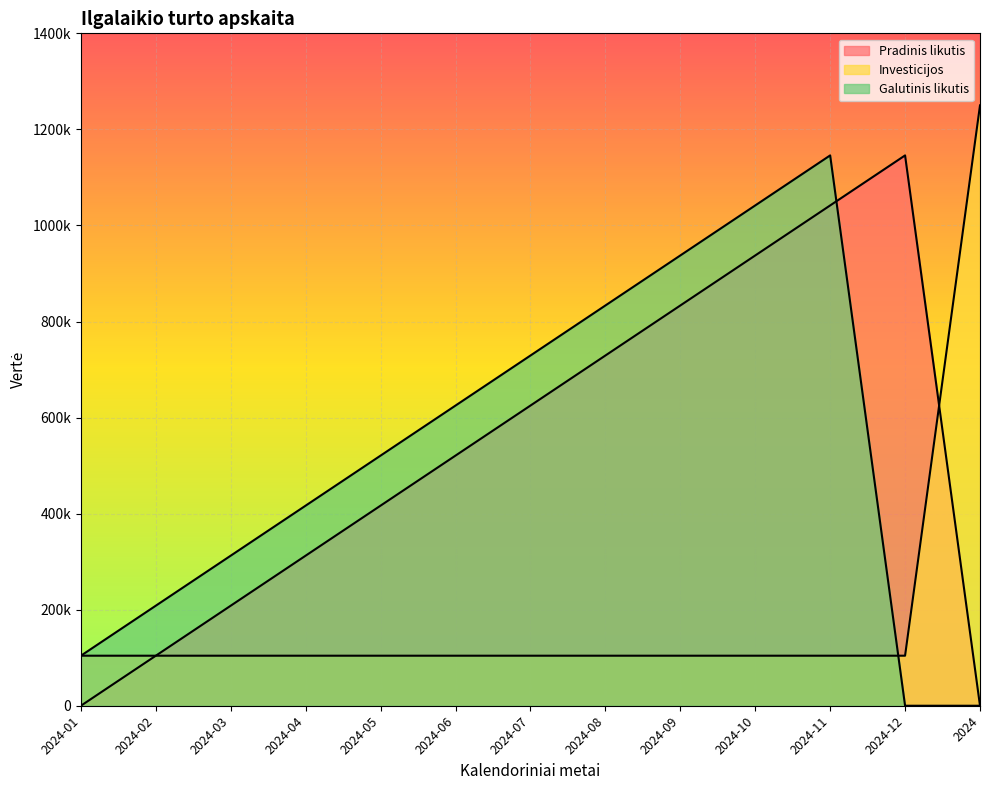

Does the chart display data point markers on the line(s)?

No